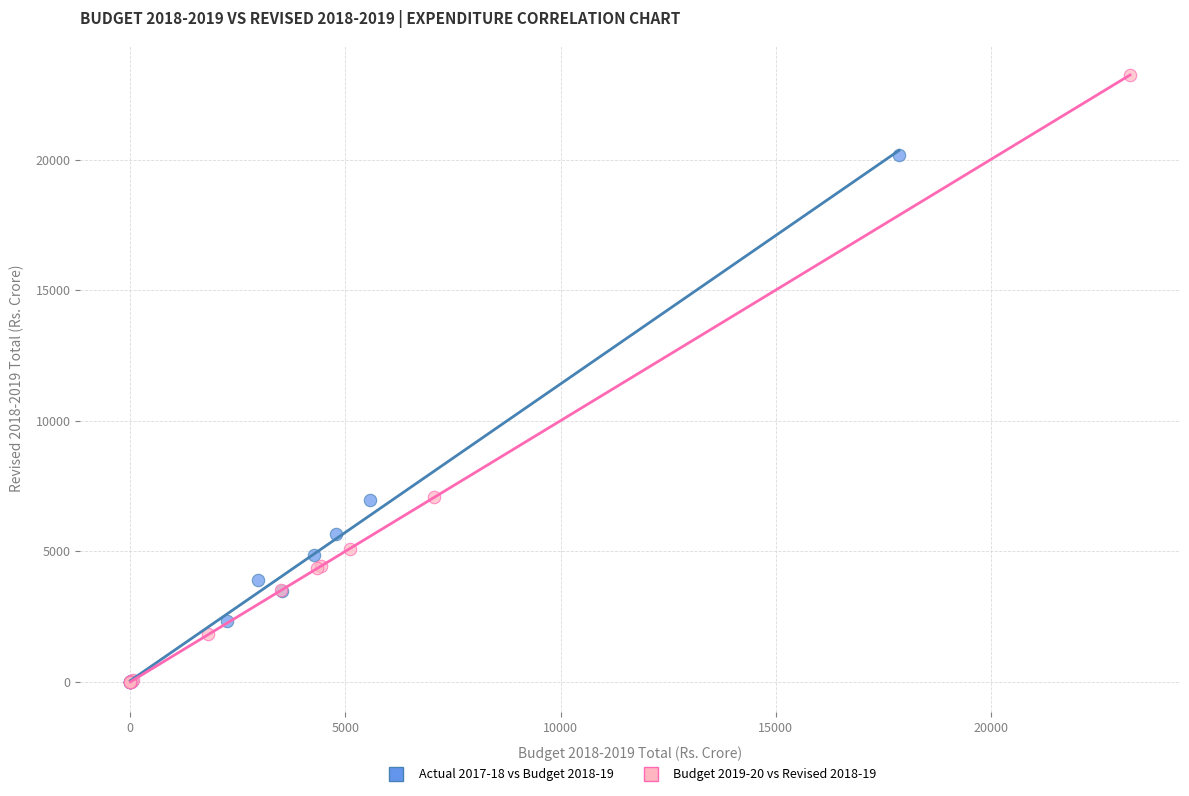

What are all the series names shown in the legend?

Actual 2017-18 vs Budget 2018-19, Budget 2019-20 vs Revised 2018-19